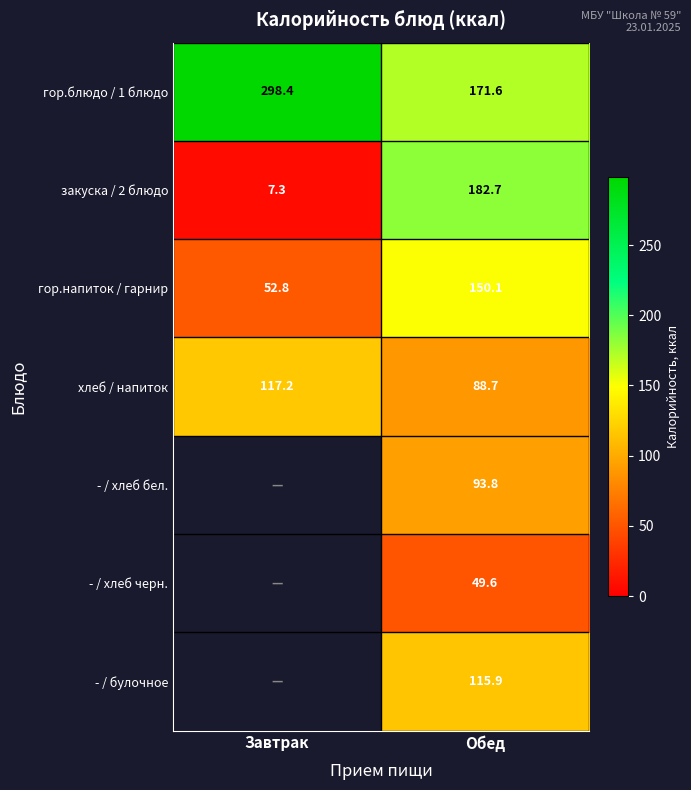

Which has a higher value, Завтрак or Обед?

Завтрак